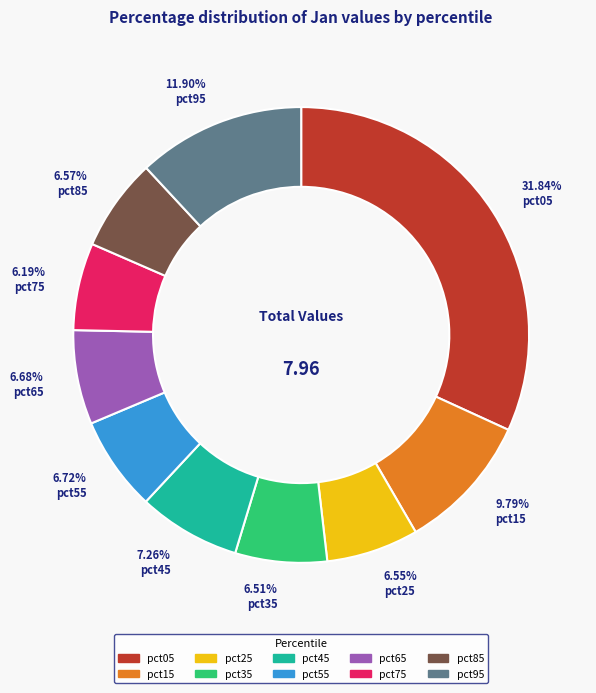

To the nearest percent, what percentage of the pie is pct35?

7%